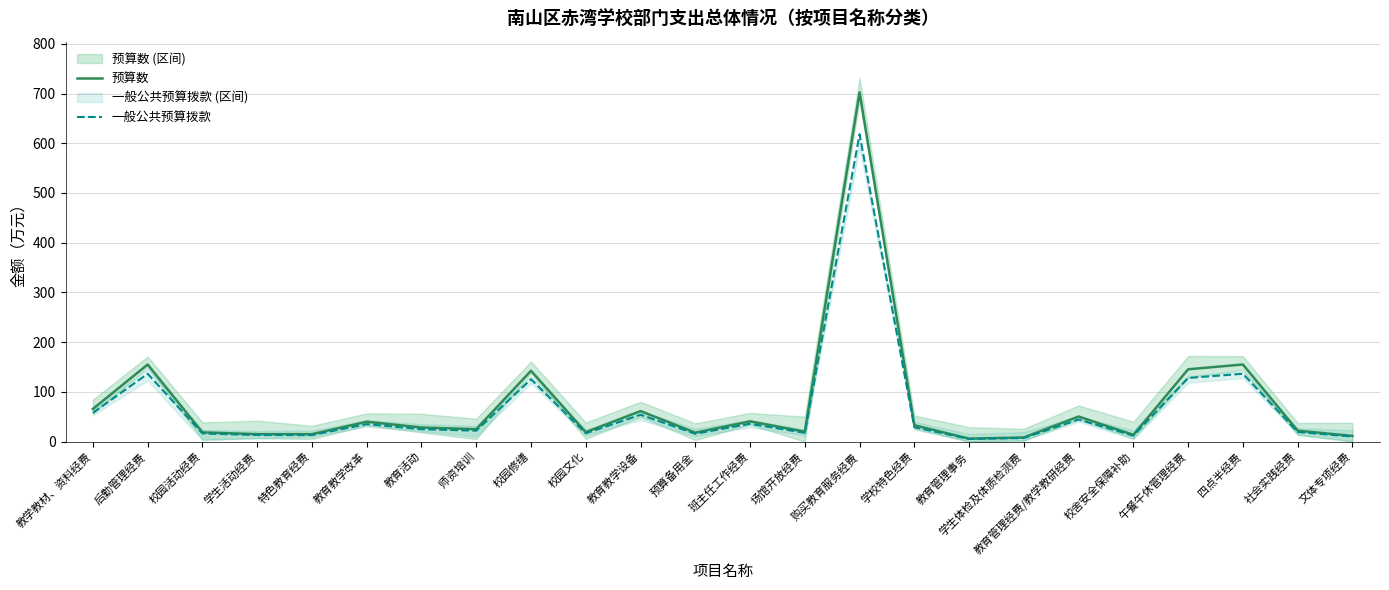

Reading left to right, transcribe all the data shown in this chart.

预算数: 65.8	155.0	18.6	15.0	15.0	40.0	28.4	25.0	142.4	19.0	61.4	18.0	40.8	20.0	702.4	33.0	6.0	8.3	50.5	13.6	145.4	155.1	22.0	11.5
一般公共预算拨款: 57.9	136.4	16.4	13.2	13.2	35.2	25.0	22.0	125.4	16.7	54.1	15.8	35.9	17.6	618.1	29.0	5.3	7.3	44.4	12.0	128.0	136.5	19.4	10.1